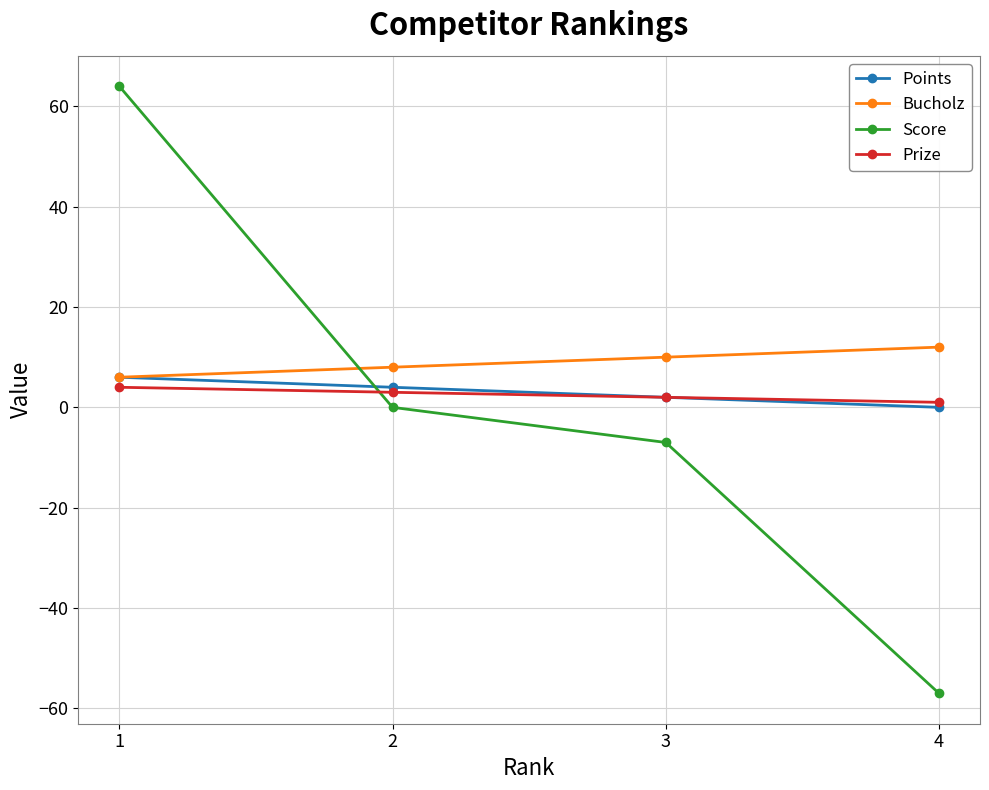

True or false: Score and Points intersect in this chart.

True